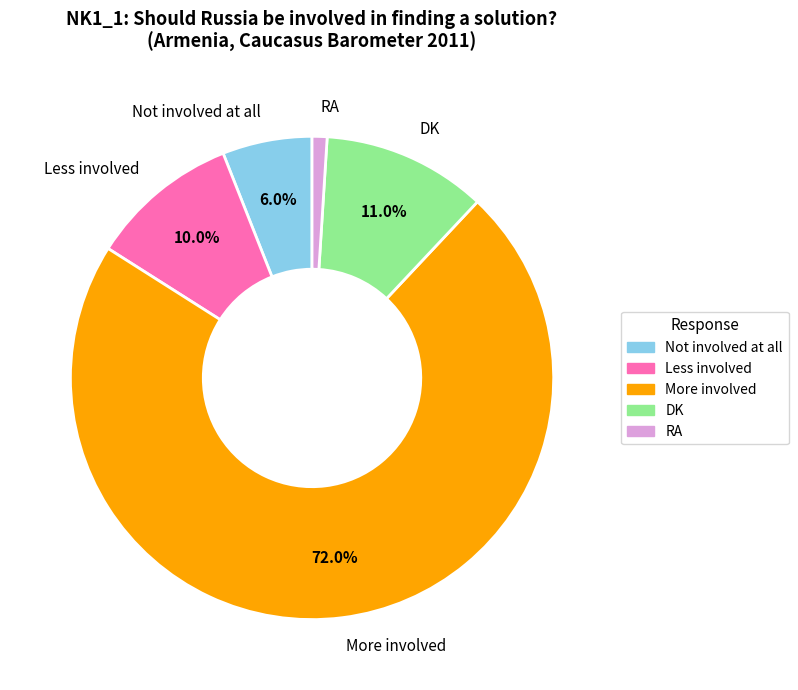

Approximately how many times larger is the value at Less involved compared to DK?

0.9